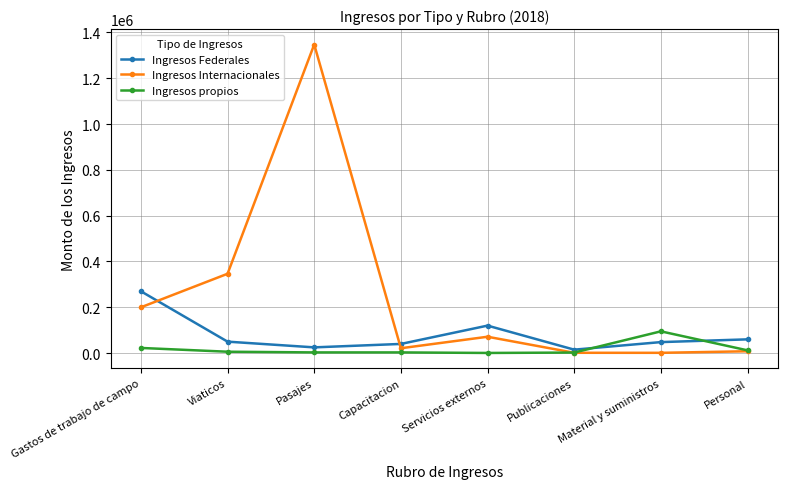

List the series in order of their peak value, highest first.

Ingresos Internacionales, Ingresos Federales, Ingresos propios